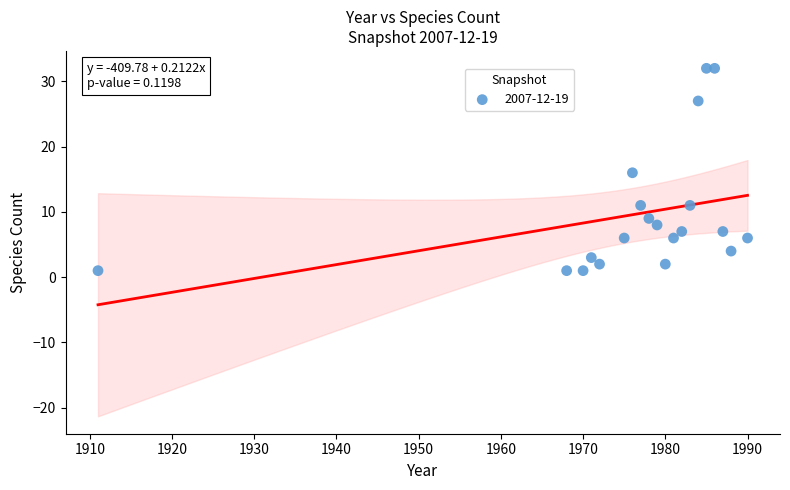

What is the range of X values (max minus min)?

79